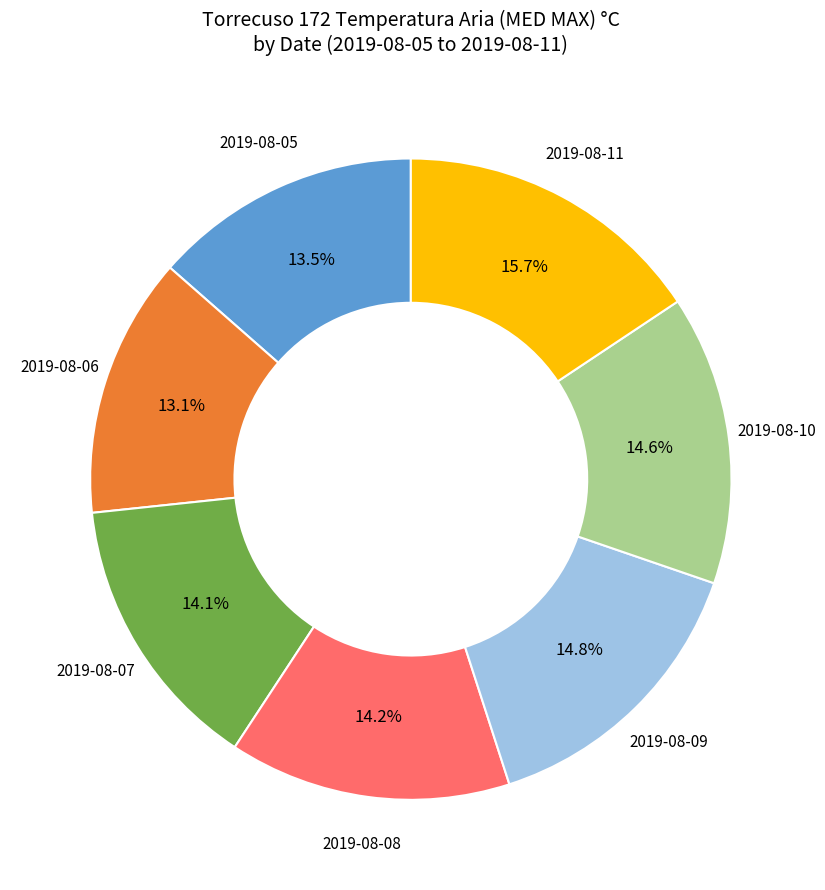

To the nearest percent, what portion does 2019-08-06 represent?

13%